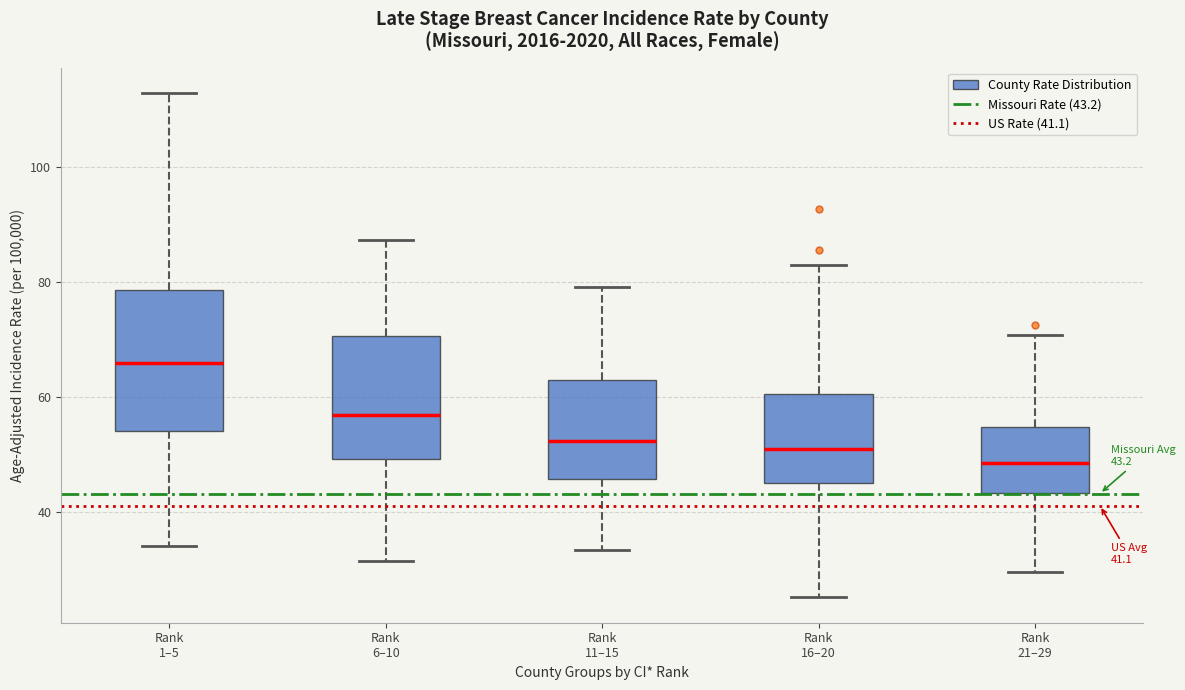

Which box is the tallest, from its lower edge to its upper edge?

Rank 1–5